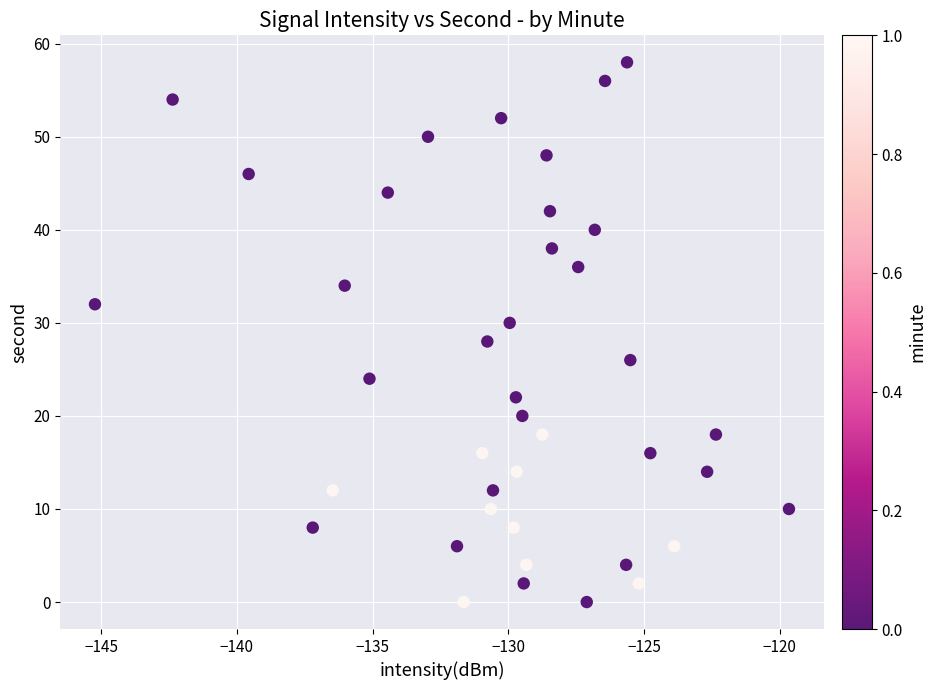

What is the range of Y values (max minus min)?

58